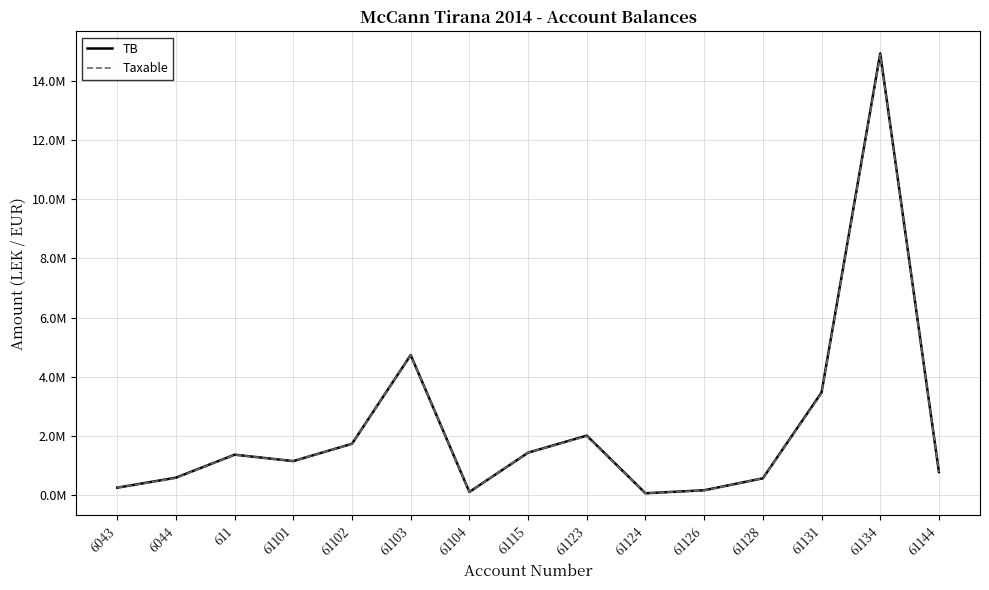

Where does the TB series first go above 1149043?

611